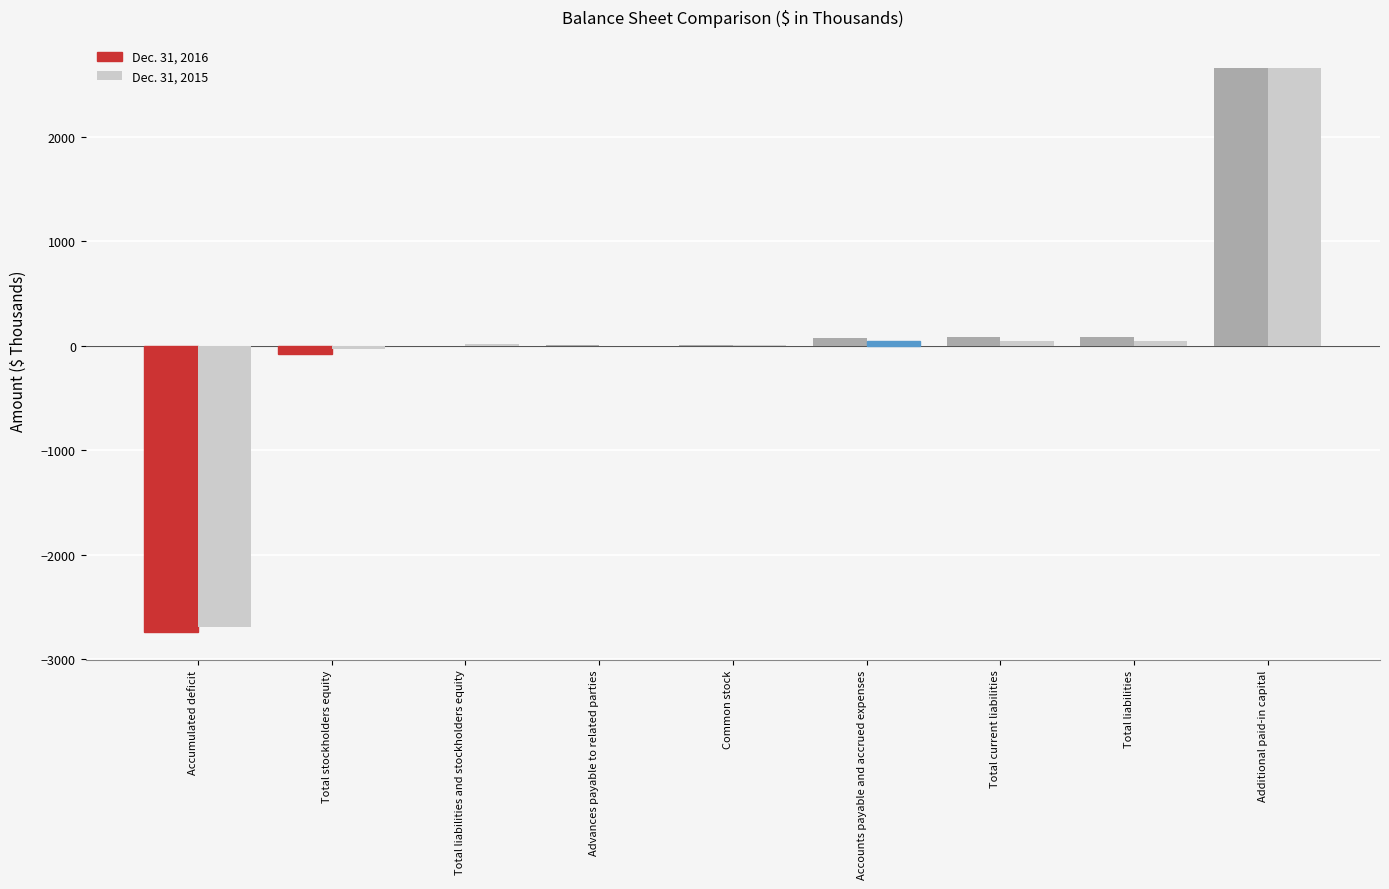

True or false: Dec. 31, 2016 has a value of 0 at Total liabilities and stockholders equity.

True